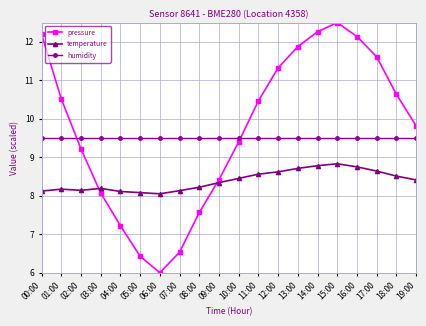

At 10:00, list the series in order from smallest to largest.

temperature, pressure, humidity